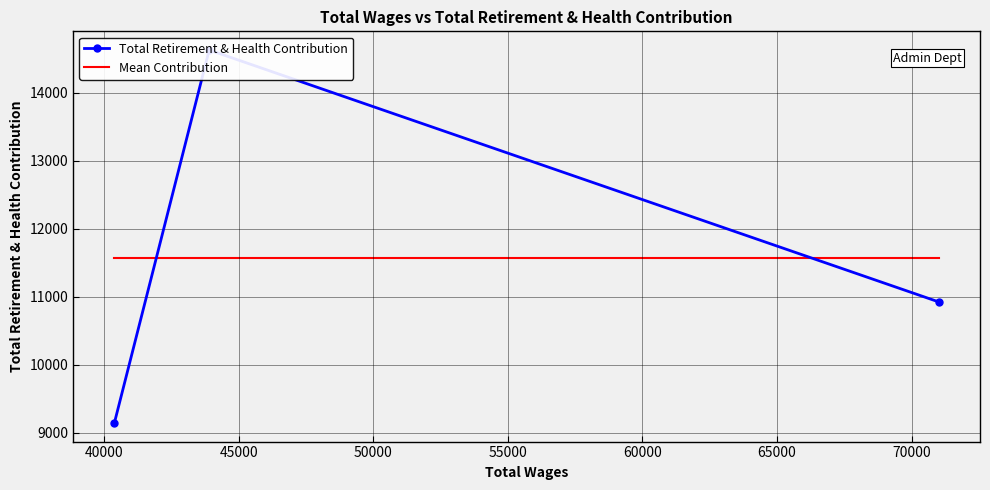

What is the average value?

11565